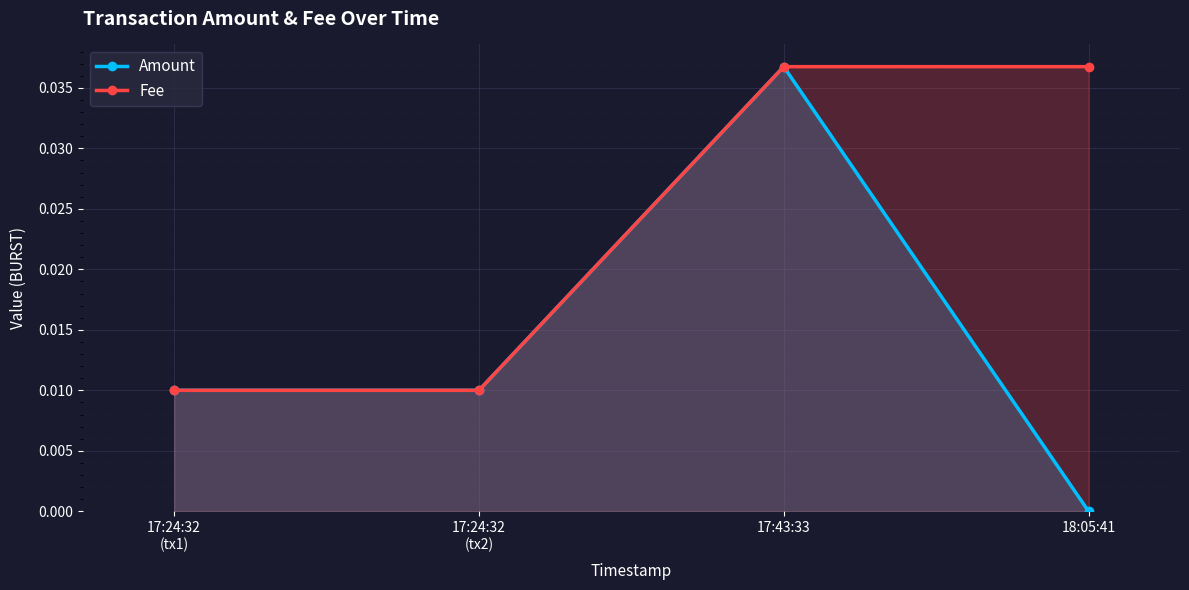

Which category has the highest value across all series?

17:43:33